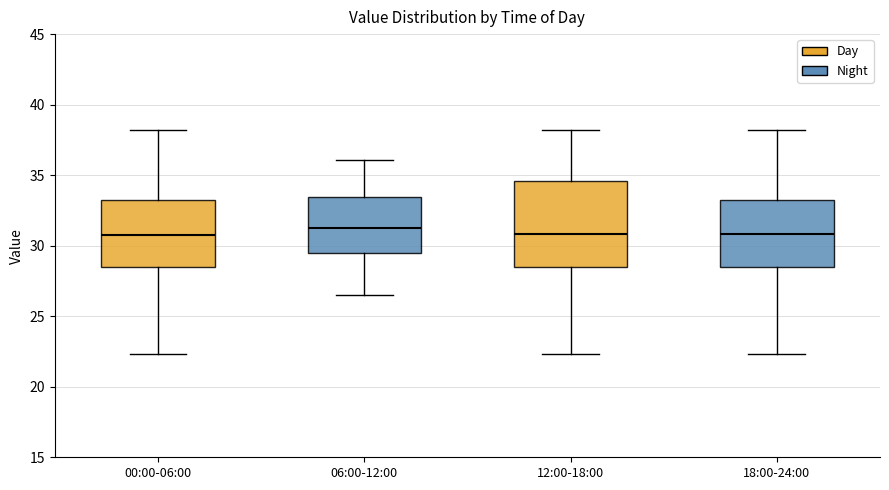

Reading left to right, read every box against the y-axis: the position of its median line, the range the box covers, and the ends of its whiskers. The values are not printed on the chart, so give them approximately, as read against the axis.

00:00-06:00: median 30.5, box 28.5 to 33.0, whiskers 22.5 to 38.0
06:00-12:00: median 31.5, box 29.5 to 33.5, whiskers 26.5 to 36.0
12:00-18:00: median 31.0, box 28.5 to 34.5, whiskers 22.5 to 38.0
18:00-24:00: median 31.0, box 28.5 to 33.0, whiskers 22.5 to 38.0